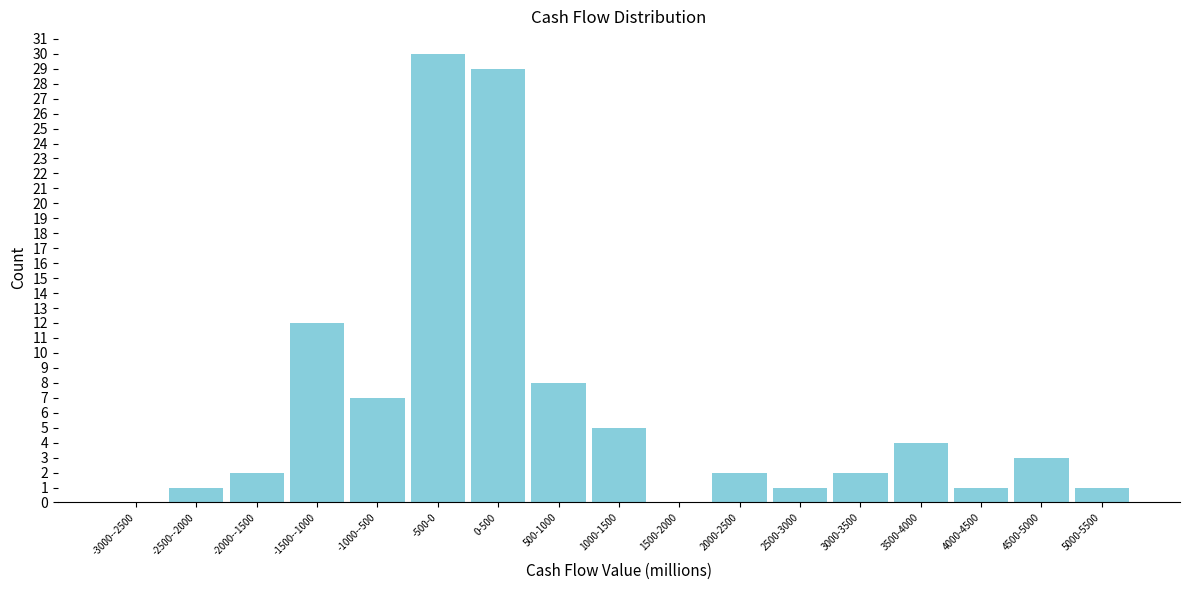

Reading right to left, list all the values displayed in this chart.

5000-5500=1	4500-5000=3	4000-4500=1	3500-4000=4	3000-3500=2	2500-3000=1	2000-2500=2	1500-2000=0	1000-1500=5	500-1000=8	0-500=29	-500-0=30	-1000--500=7	-1500--1000=12	-2000--1500=2	-2500--2000=1	-3000--2500=0